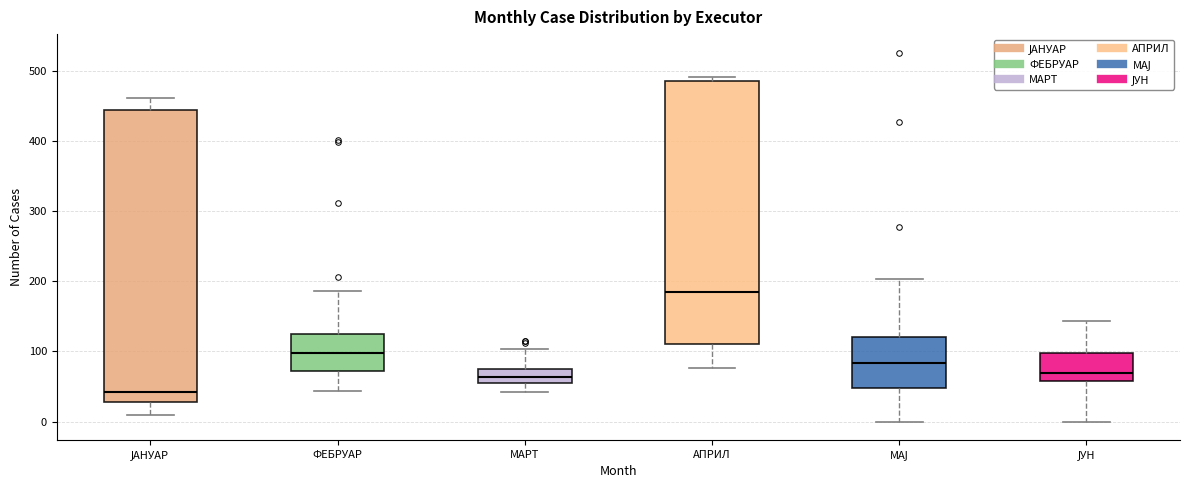

Reading left to right, read every box against the y-axis: the position of its median line, the range the box covers, and the ends of its whiskers. The values are not printed on the chart, so give them approximately, as read against the axis.

ЈАНУАР: median 40, box 30 to 440, whiskers 10 to 460
ФЕБРУАР: median 100, box 70 to 130, whiskers 40 to 190
МАРТ: median 60, box 50 to 80, whiskers 40 to 100
АПРИЛ: median 190, box 110 to 490, whiskers 80 to 490 (just above the box's upper edge)
МАЈ: median 80, box 50 to 120, whiskers 0 to 200
ЈУН: median 70, box 60 to 100, whiskers 0 to 140